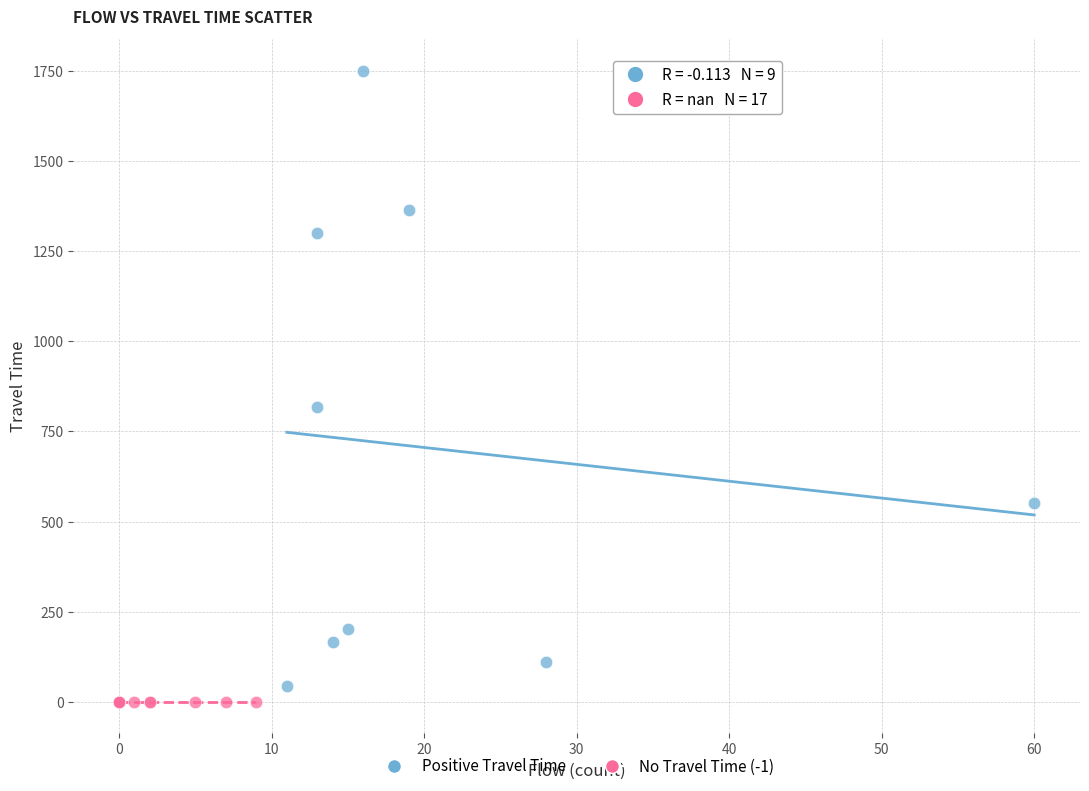

What are all the series names shown in the legend?

Positive Travel Time, No Travel Time (-1)